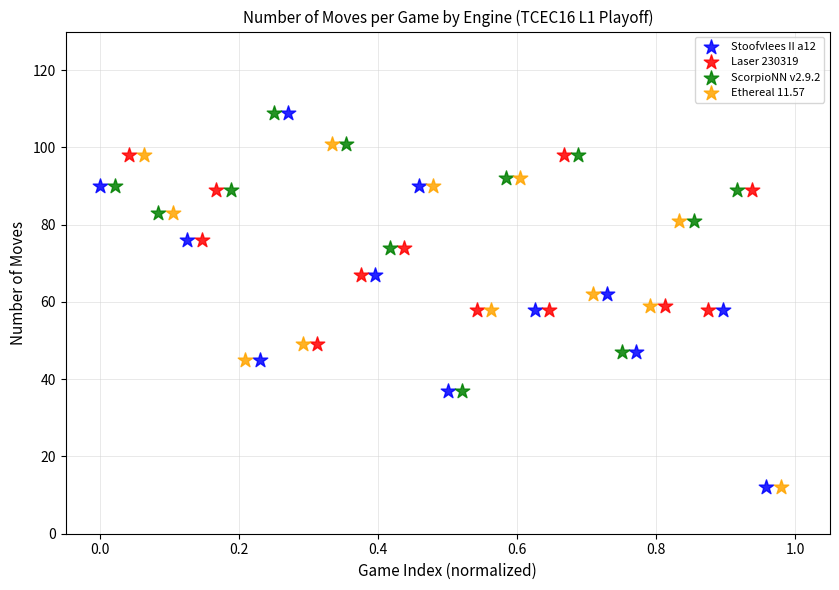

What are all the series names shown in the legend?

Stoofvlees II a12, Laser 230319, ScorpioNN v2.9.2, Ethereal 11.57